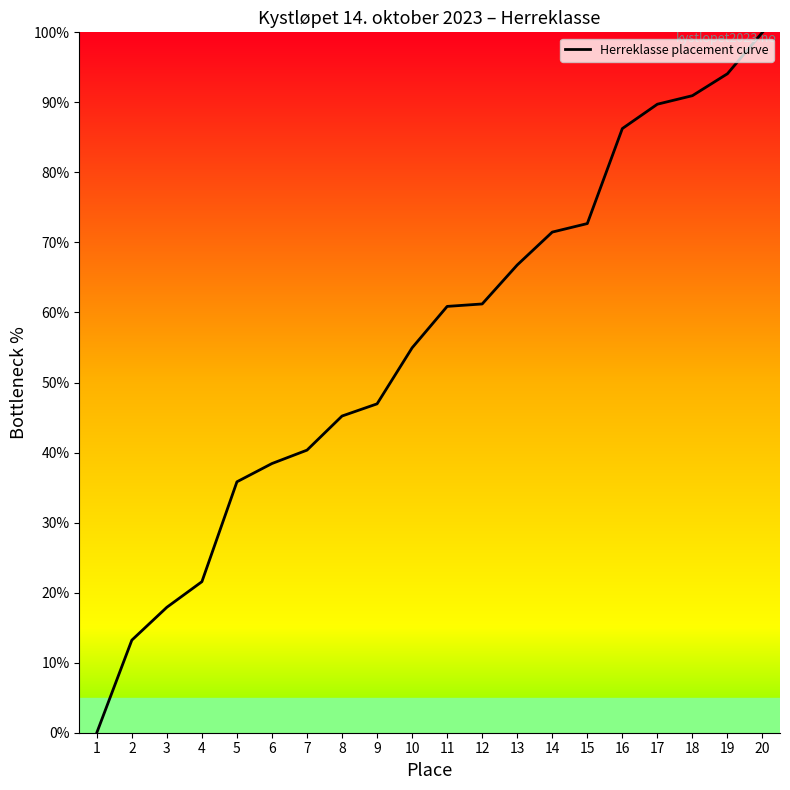

What is the change in value from 2 to 13?

+53.6